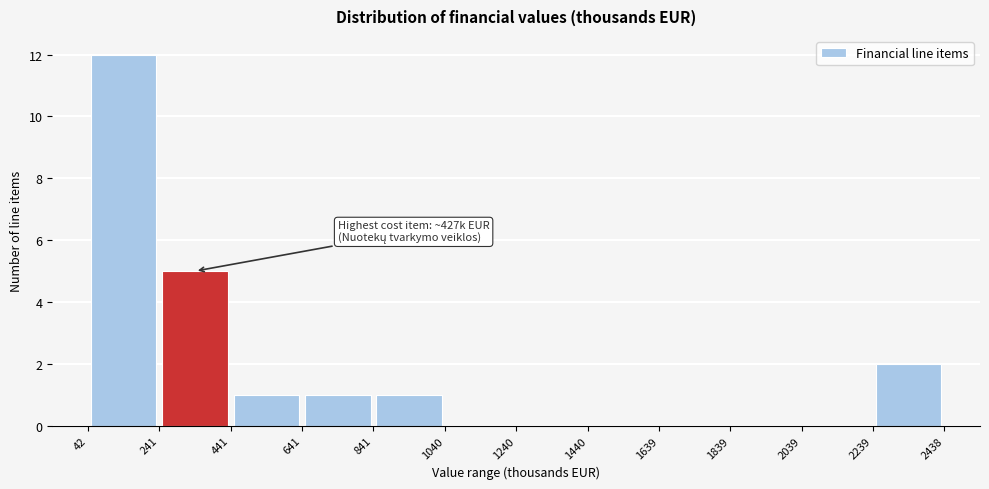

Which range on the x-axis has the tallest bar?

42 to 241